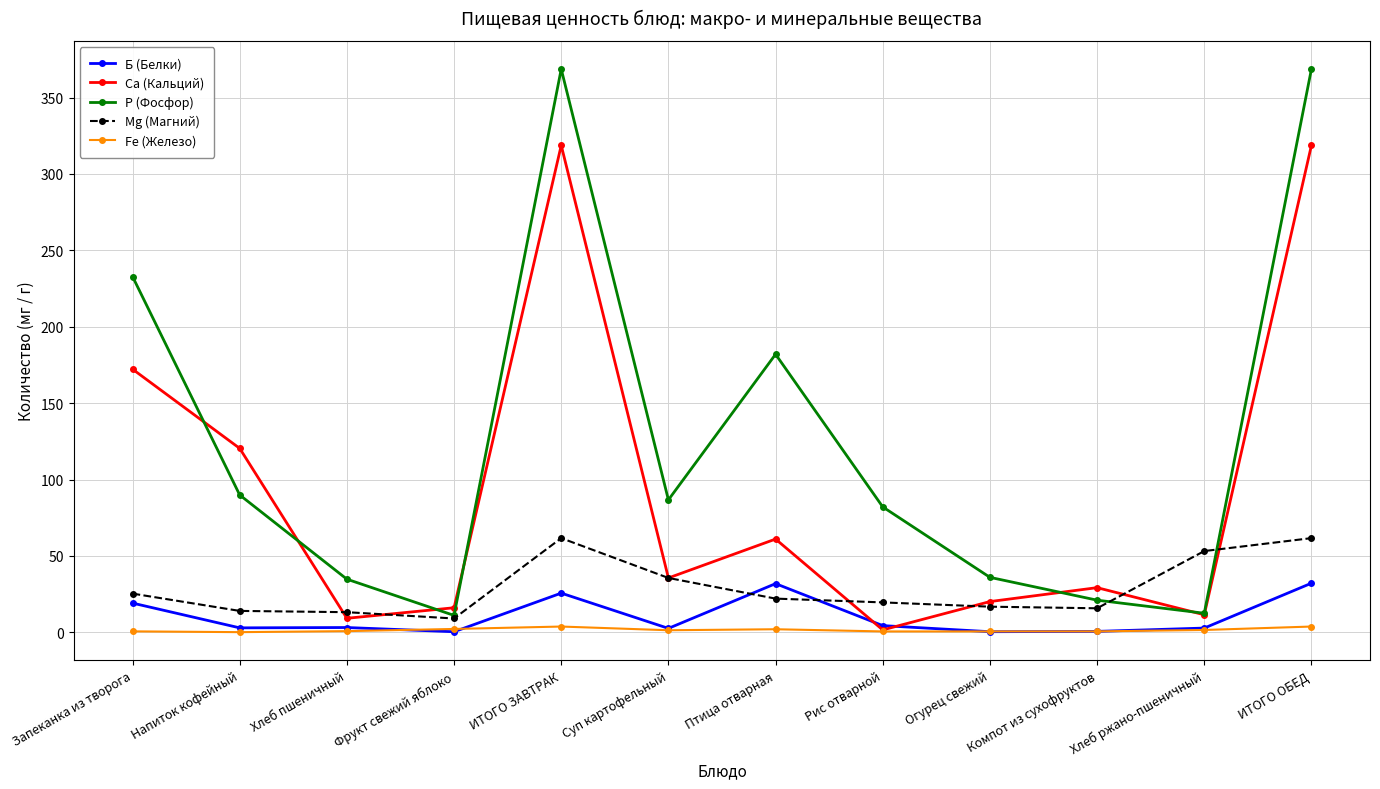

The value of Б (Белки) at ИТОГО ОБЕД is 12.5. True or false?

False